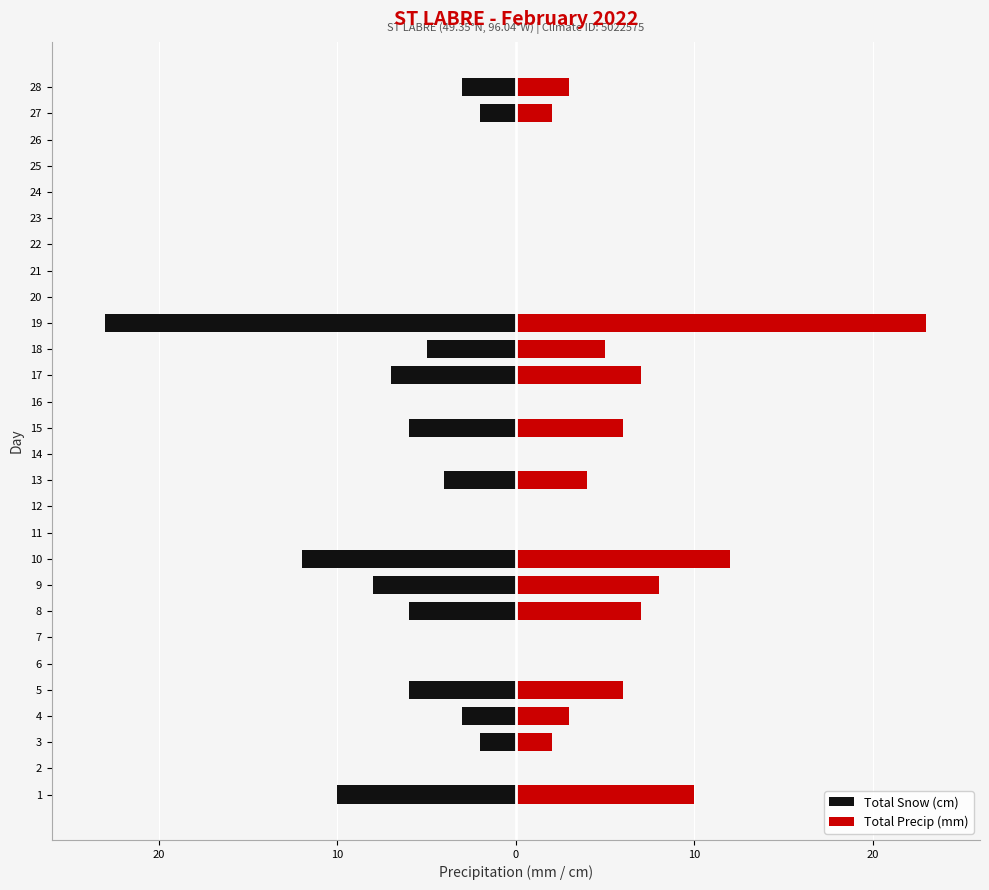

Reading left to right, what are all the values shown in this chart?

Total Snow (cm): -10	0	-2	-3	-6	0	0	-6	-8	-12	0	0	-4	0	-6	0	-7	-5	-23	0	0	0	0	0	0	0	-2	-3
Total Precip (mm): 10	0	2	3	6	0	0	7	8	12	0	0	4	0	6	0	7	5	23	0	0	0	0	0	0	0	2	3